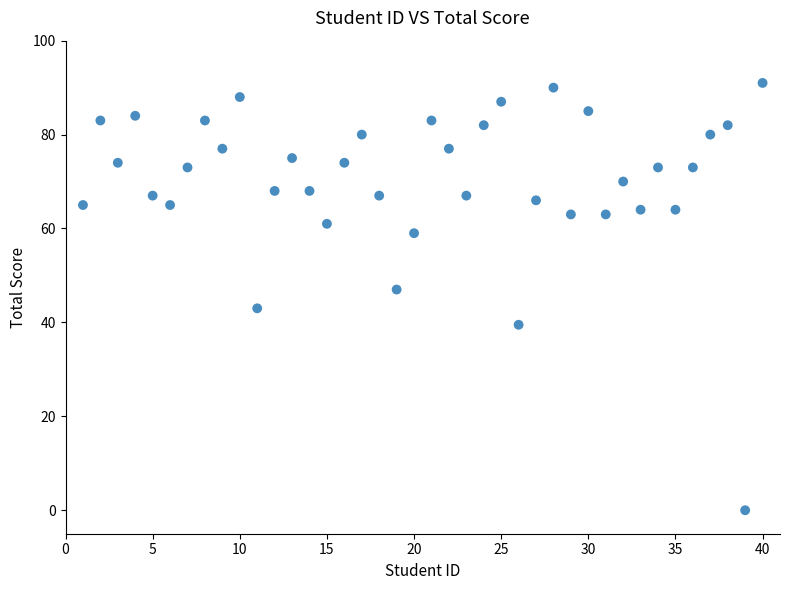

What is the range of Y values (max minus min)?

91.0